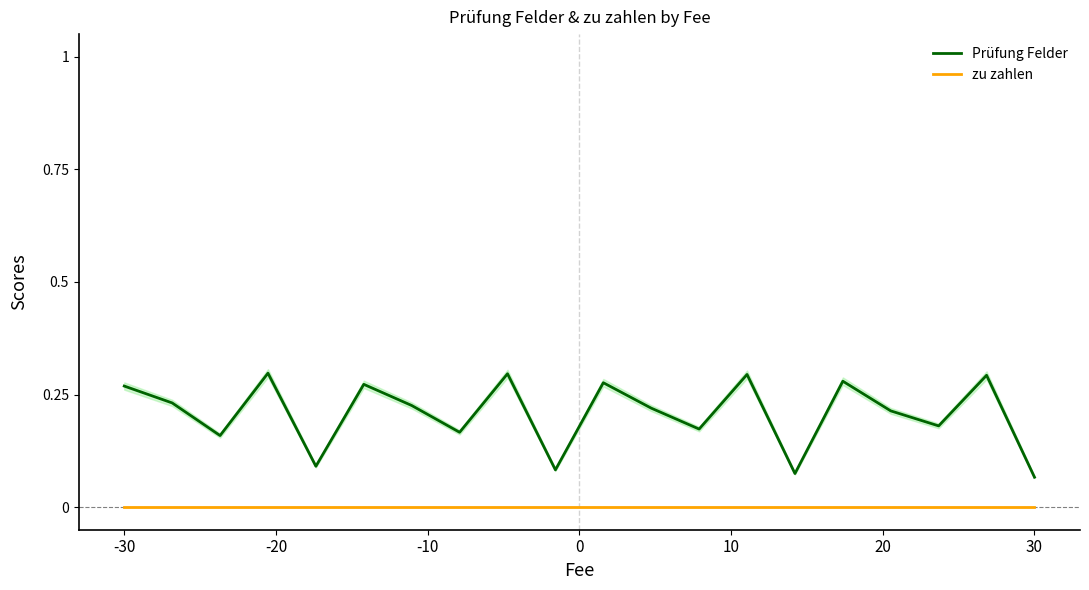

True or false: Prüfung Felder and zu zahlen cross at least once.

False